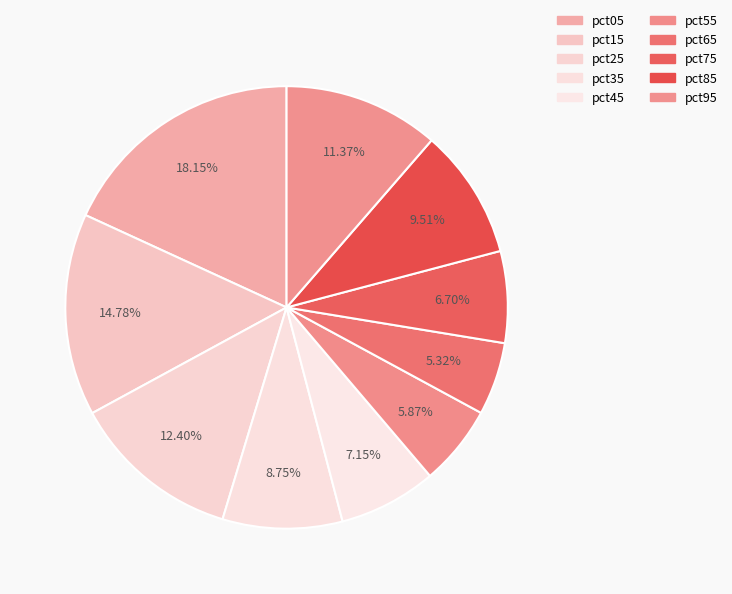

How many segments does this pie chart have?

10